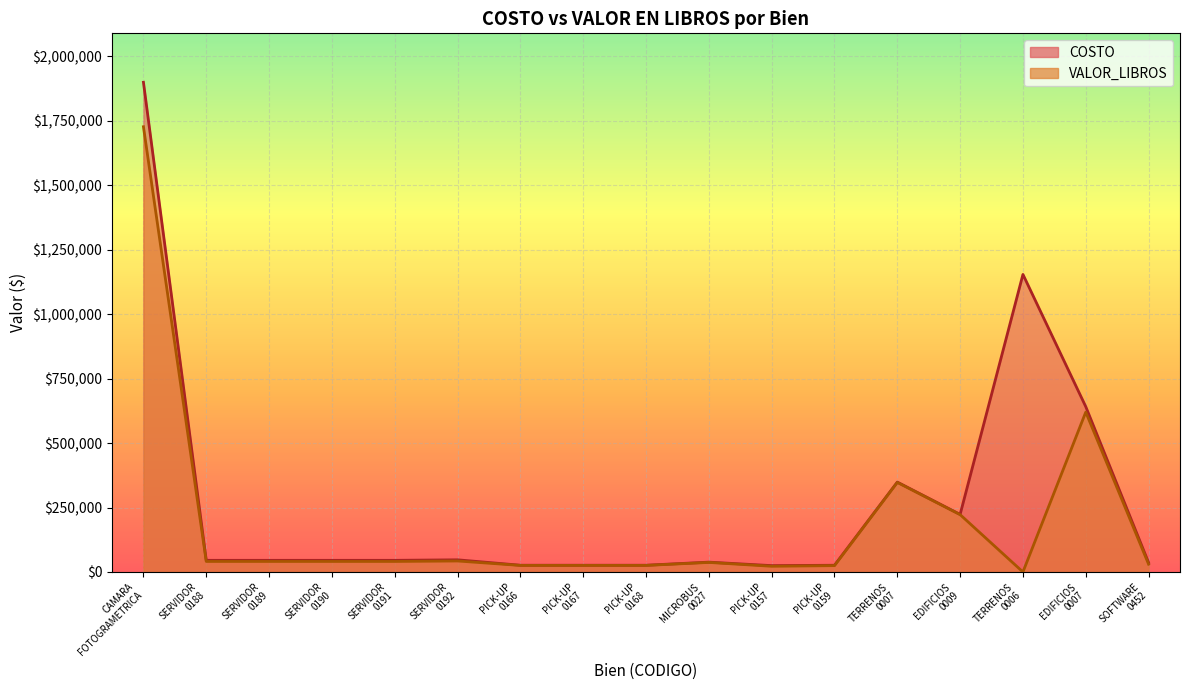

The COSTO series shows 3149613.2 at CAMARA
FOTOGRAMETRICA. True or false?

False